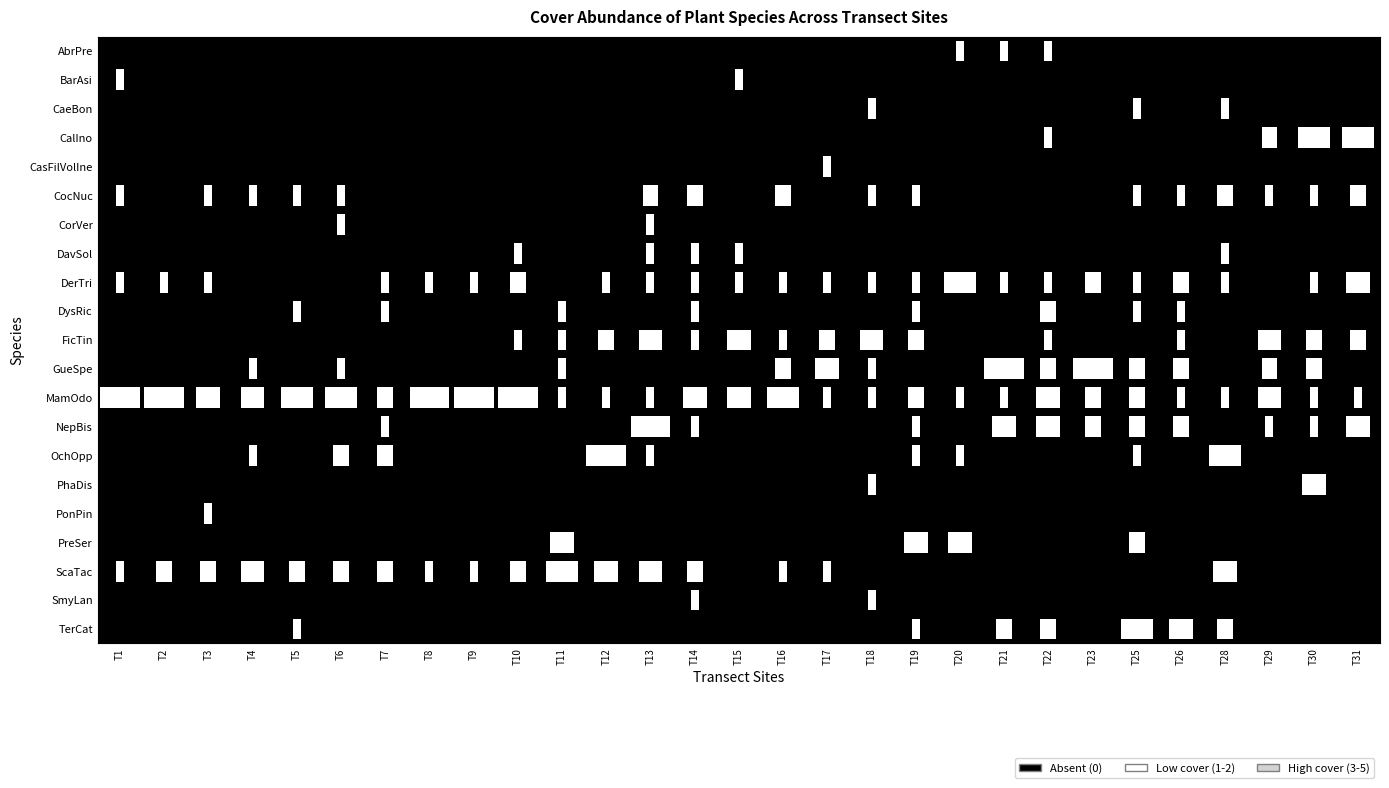

Count the CasFilVolIne values in the range 0 to 1.

29